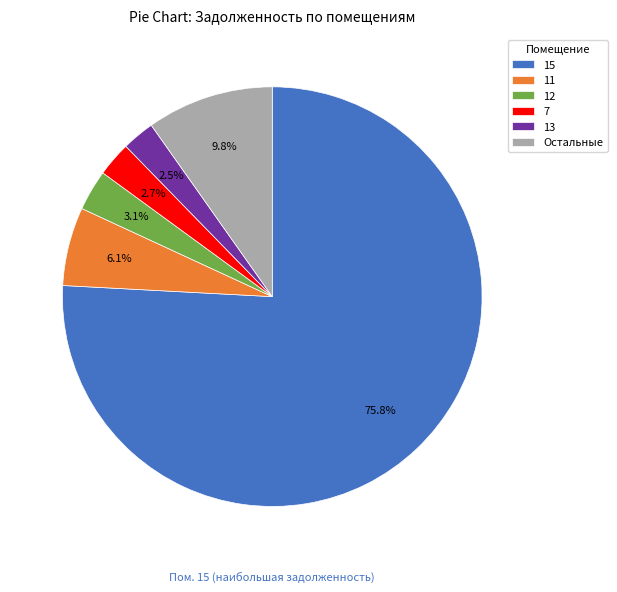

Which slice is the largest?

15